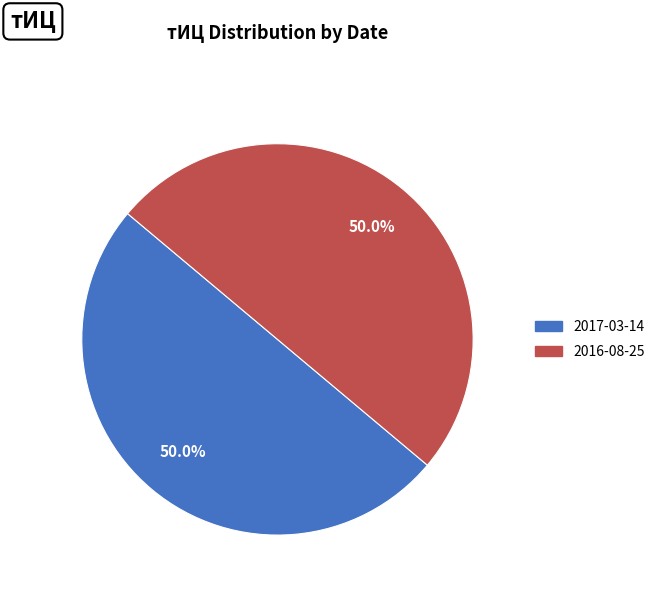

Count the number of slices in the pie.

2